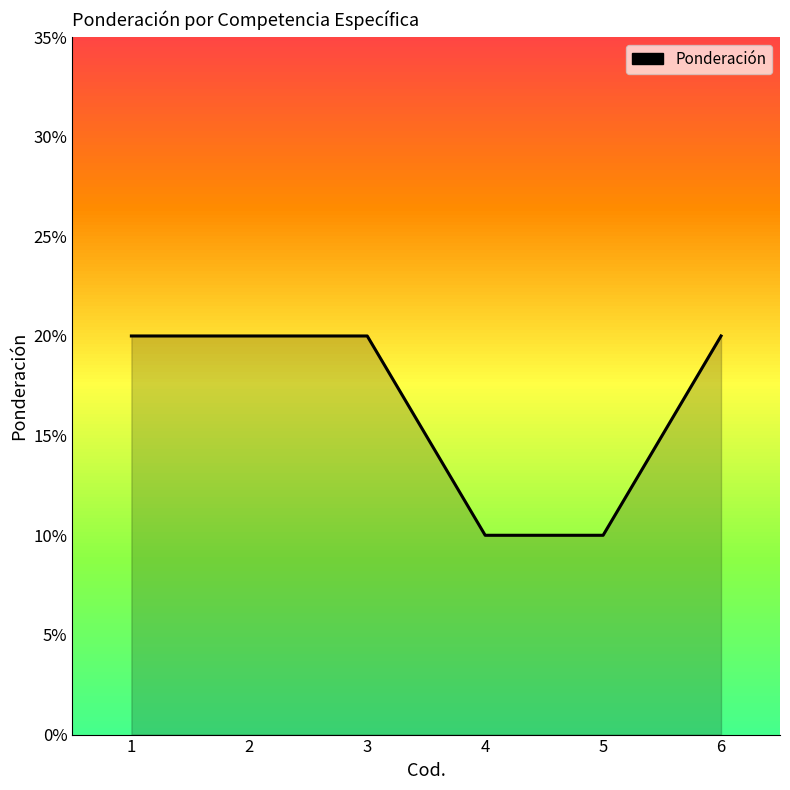

True or false: the data shows 0.2 at 5.

False